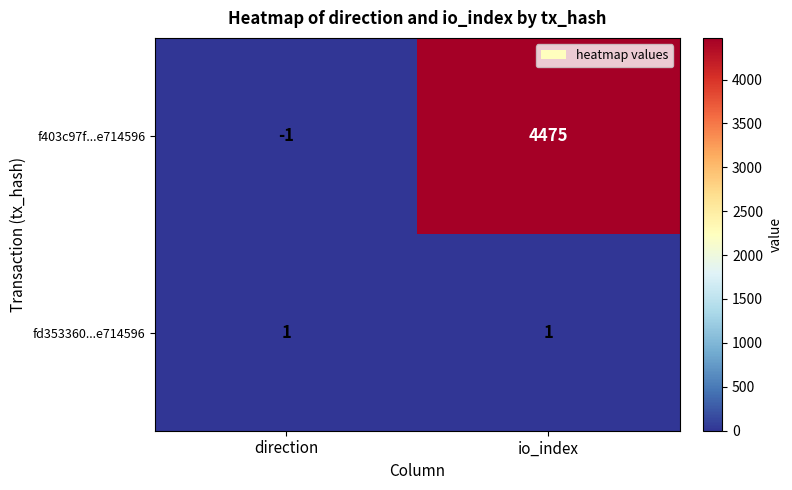

True or false: fd353360...e714596 has a value of 1 at direction.

True